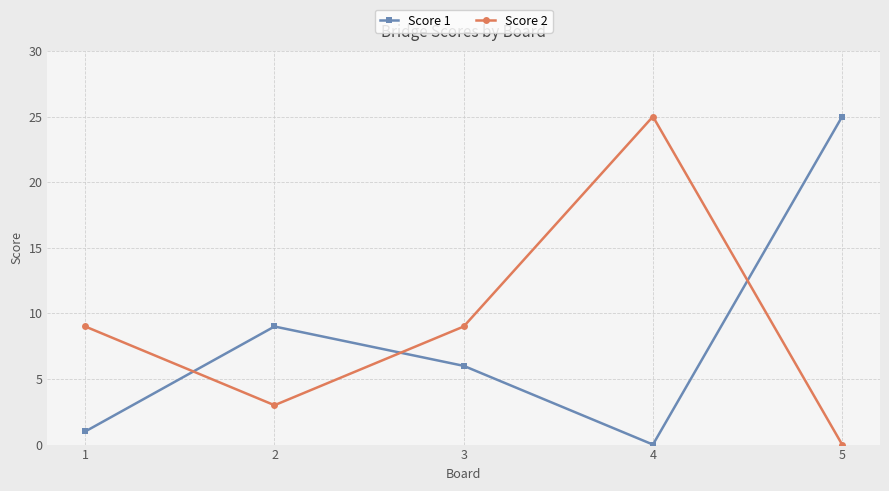

What is the sum of the Score 1 values at 3 and 1?

7